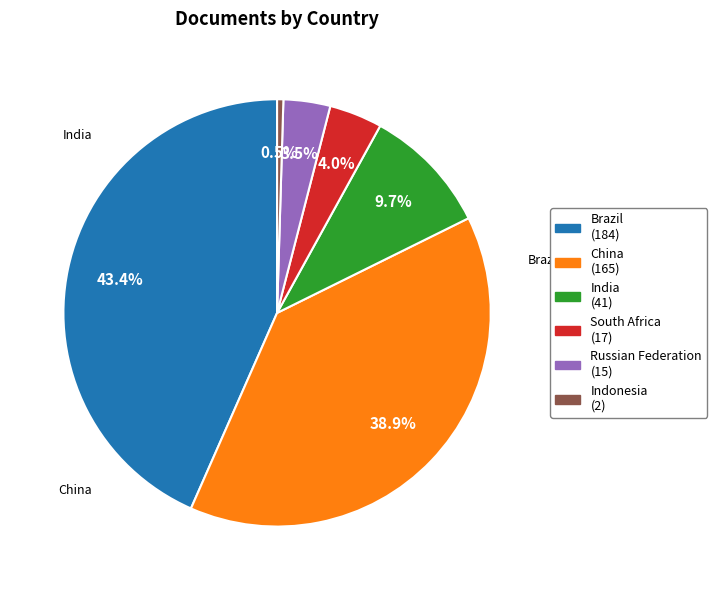

Which slice is the smallest?

Indonesia